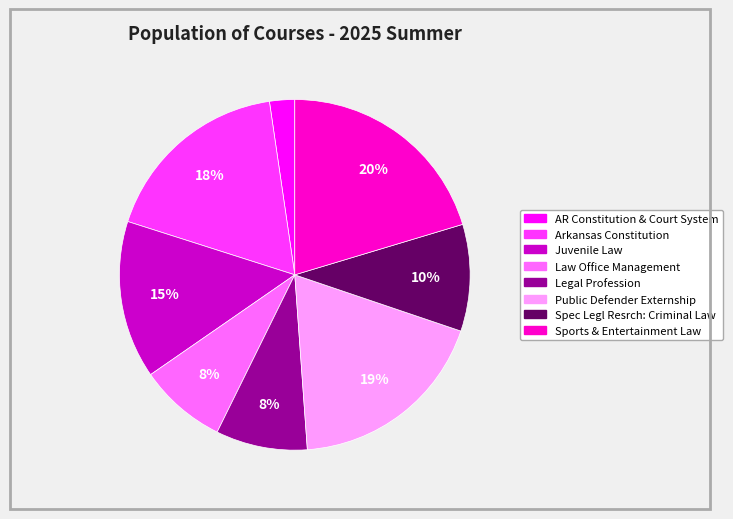

What percentage is the Legal Profession slice, to the nearest percent?

8%